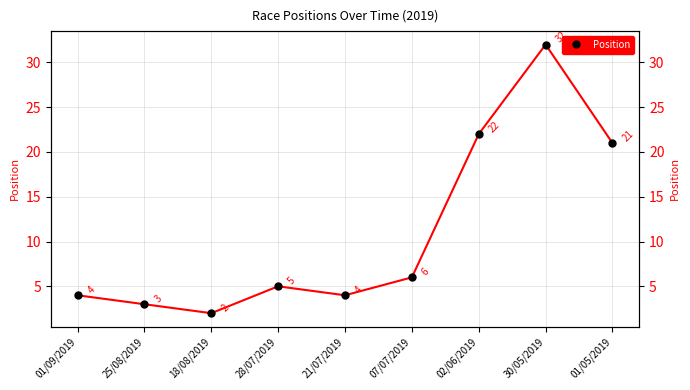

List the labels in order of value, largest first.

30/05/2019, 02/06/2019, 01/05/2019, 07/07/2019, 28/07/2019, 01/09/2019, 21/07/2019, 25/08/2019, 18/08/2019